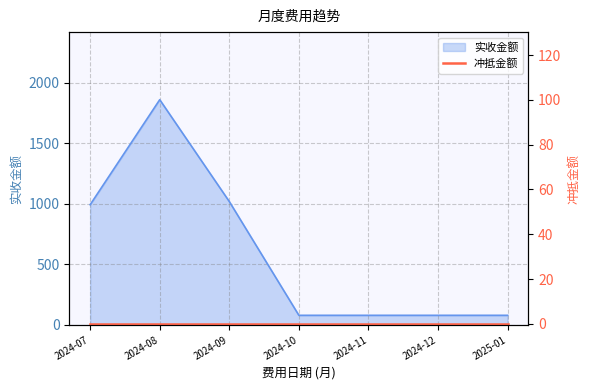

What is the minimum value shown in the chart?

80.0